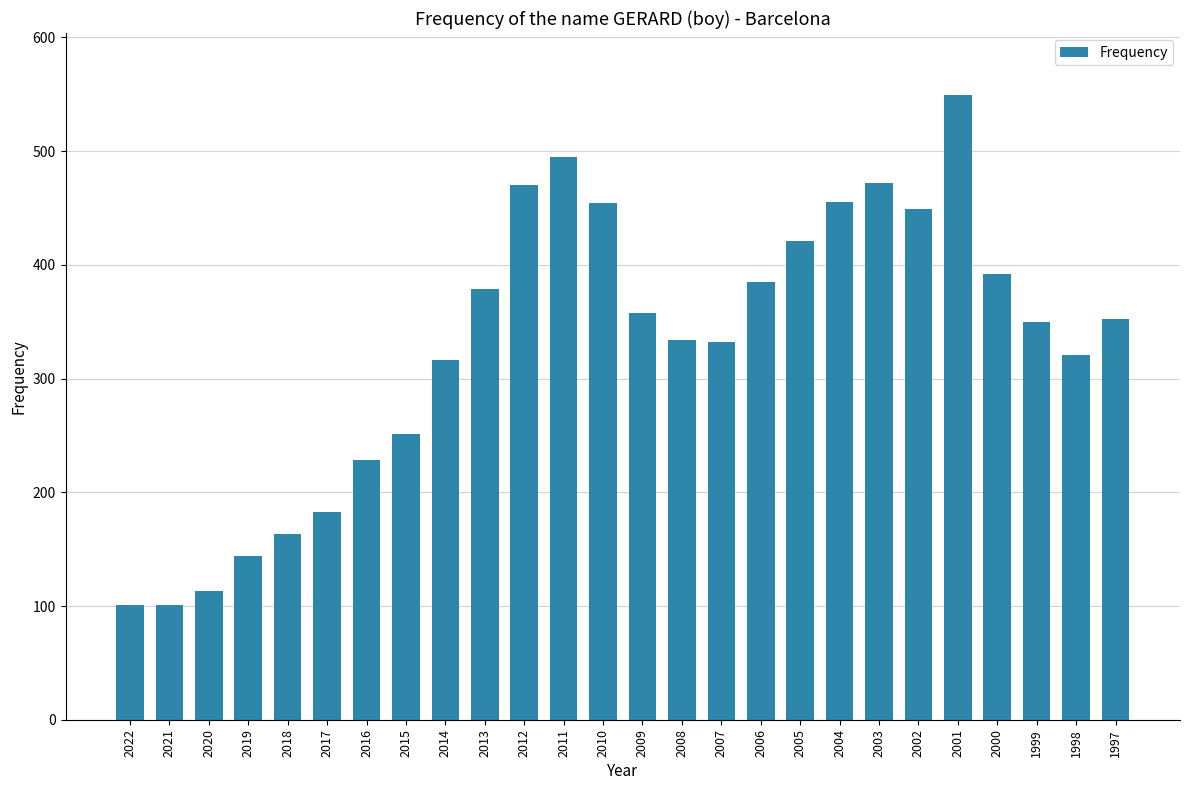

What is the maximum value shown in the chart?

549